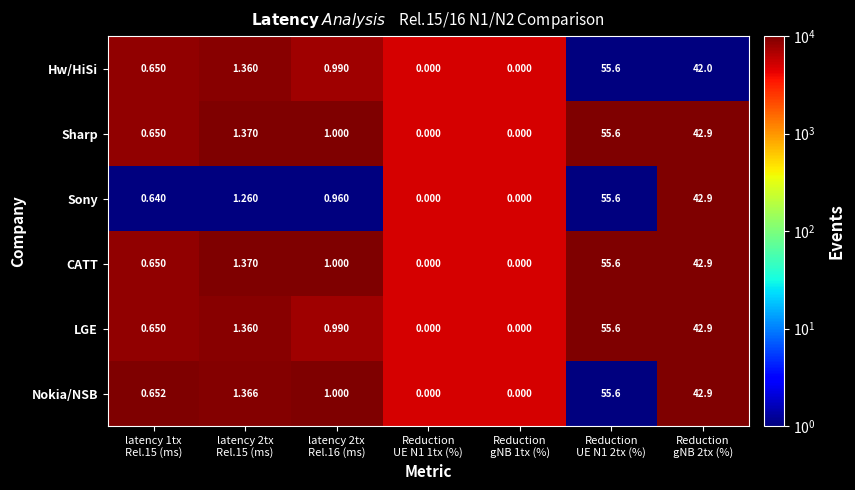

Which category has the highest value across all series?

Reduction
UE N1 2tx (%)